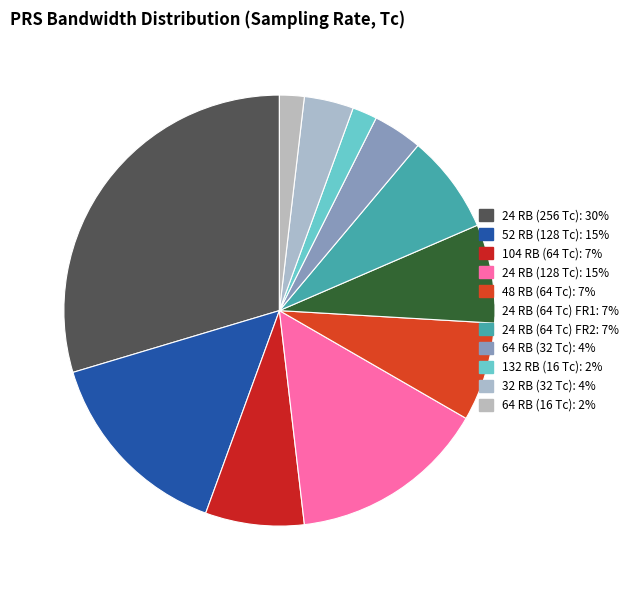

Is there a majority slice in this chart?

No